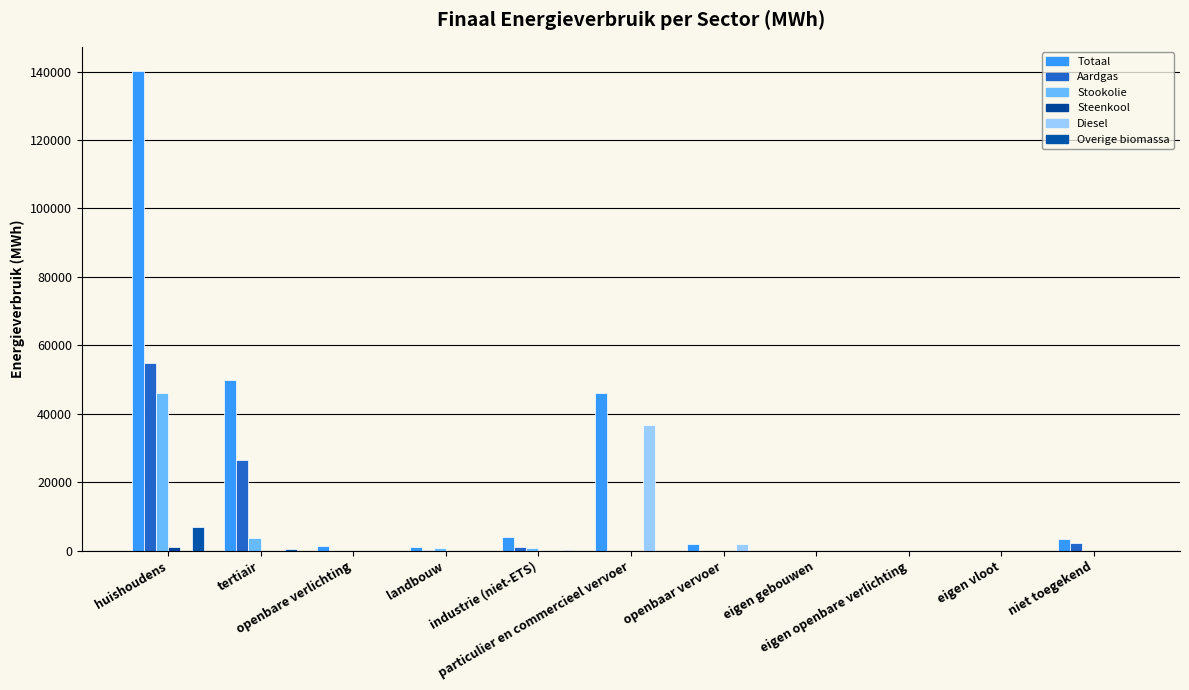

How many groups of bars are there?

11